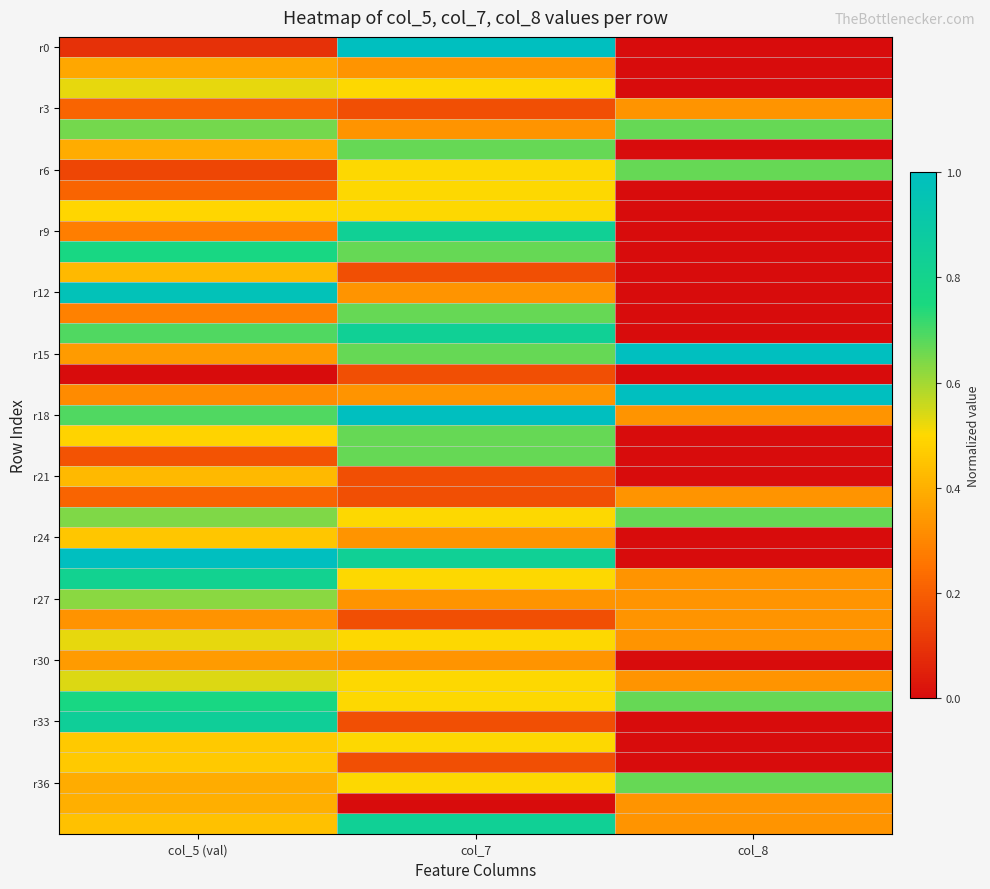

At how many categories does at least one series exceed 0?

3